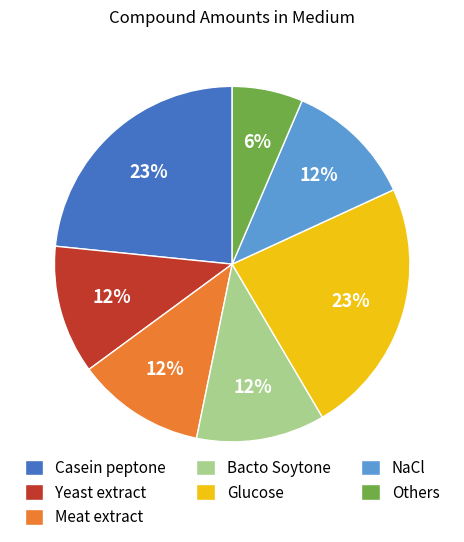

Does Glucose account for over 50% of the chart?

No